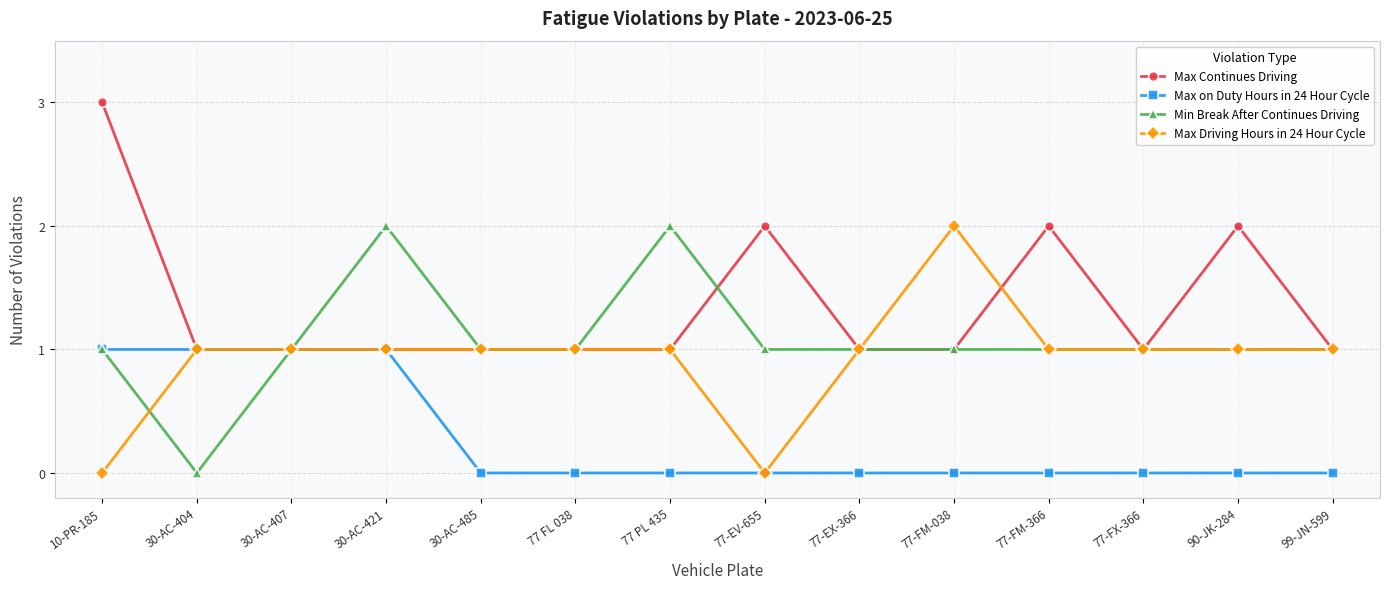

The value of Min Break After Continues Driving at 77-EV-655 is 0. True or false?

False